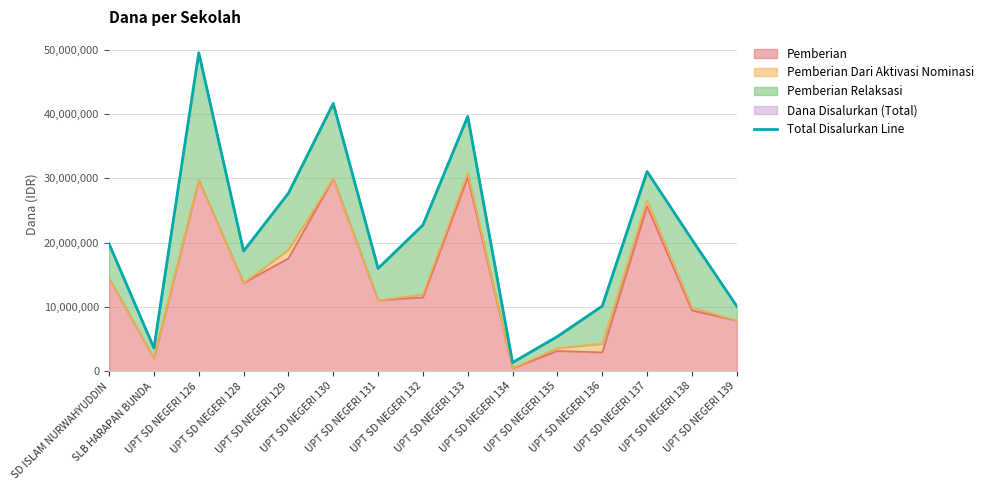

How many interior local valleys (lower than both neighbors) does the data have?

4